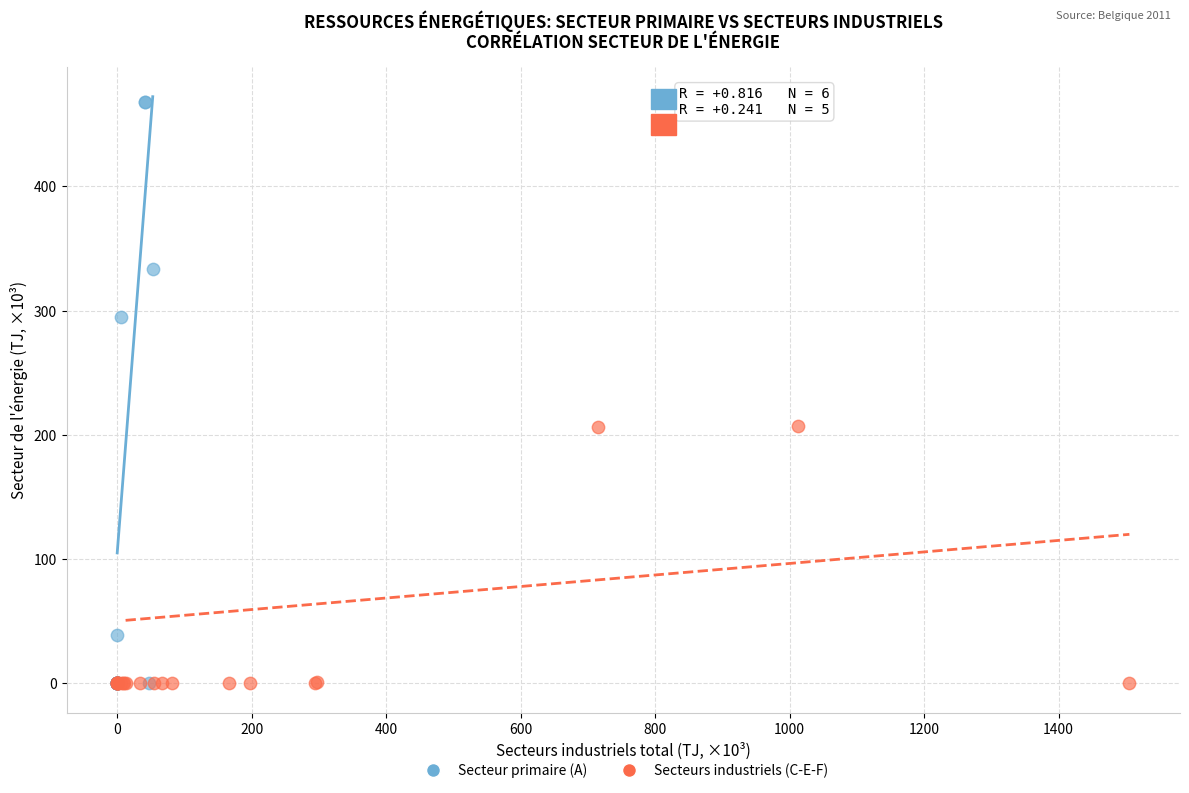

Which series has the largest Y range (max minus min)?

Secteur primaire (A)